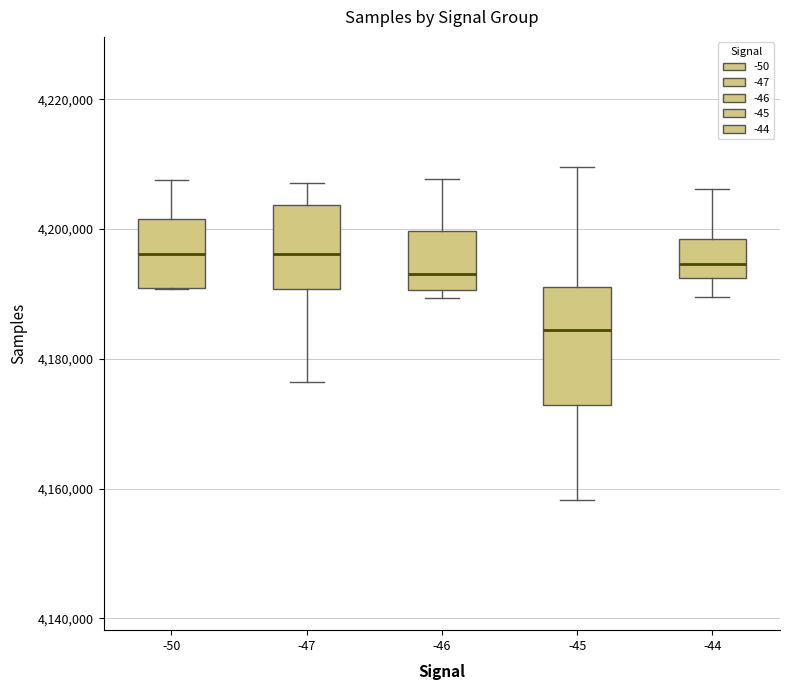

Reading left to right, read every box against the y-axis: the position of its median line, the range the box covers, and the ends of its whiskers. The values are not printed on the chart, so give them approximately, as read against the axis.

-50: median 4196000, box 4190000 to 4202000, whiskers 4190000 to 4208000
-47: median 4196000, box 4190000 to 4204000, whiskers 4176000 to 4208000
-46: median 4194000, box 4190000 to 4200000, whiskers 4190000 (just below the box's lower edge) to 4208000
-45: median 4184000, box 4172000 to 4192000, whiskers 4158000 to 4210000
-44: median 4194000, box 4192000 to 4198000, whiskers 4190000 to 4206000